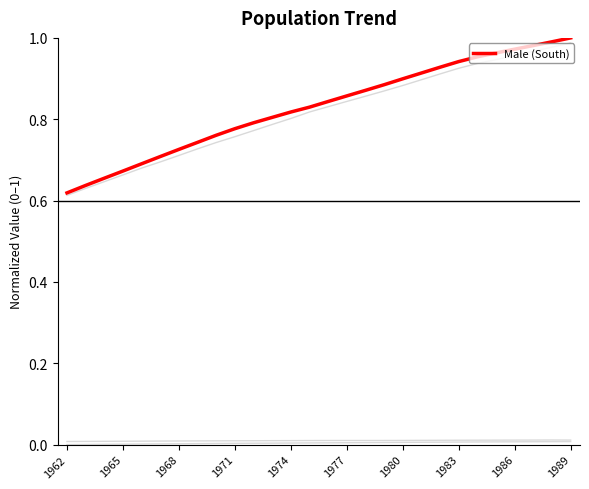

Does the chart display data point markers on the line(s)?

No